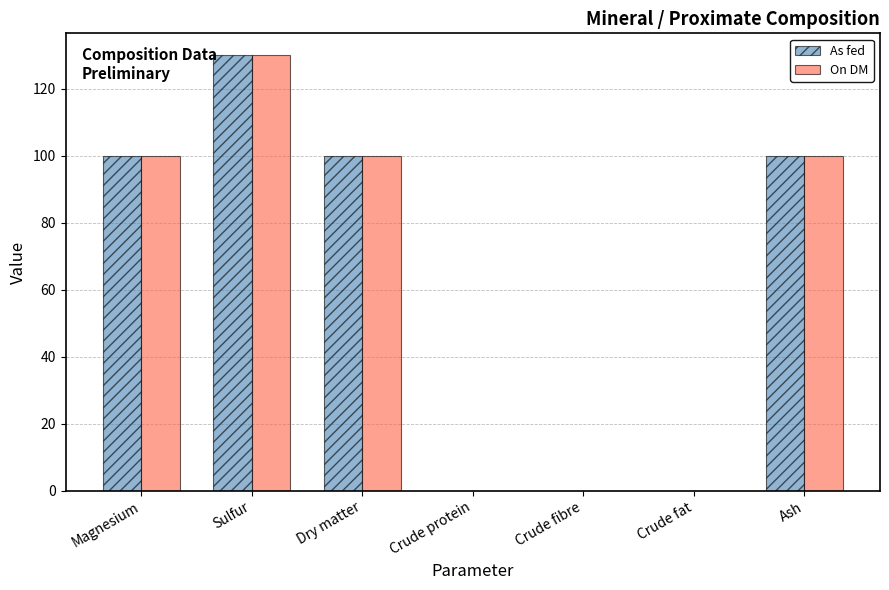

At which category is the sum across all series the highest?

Sulfur